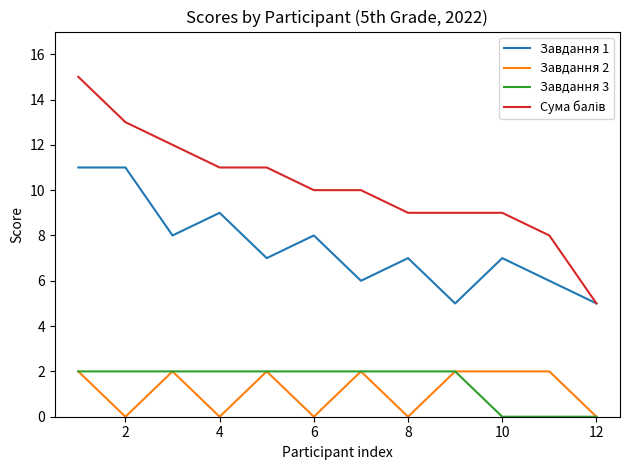

True or false: Завдання 1 and Завдання 3 cross at least once.

False